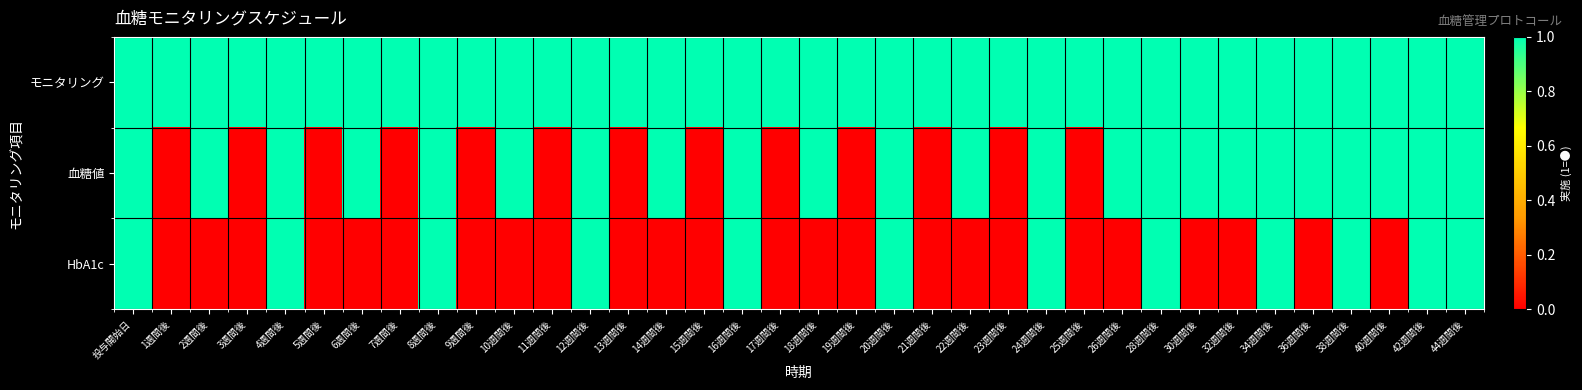

Reading right to left, extract all data points from this chart.

モニタリング: 44週間後=1	42週間後=1	40週間後=1	38週間後=1	36週間後=1	34週間後=1	32週間後=1	30週間後=1	28週間後=1	26週間後=1	25週間後=1	24週間後=1	23週間後=1	22週間後=1	21週間後=1	20週間後=1	19週間後=1	18週間後=1	17週間後=1	16週間後=1	15週間後=1	14週間後=1	13週間後=1	12週間後=1	11週間後=1	10週間後=1	9週間後=1	8週間後=1	7週間後=1	6週間後=1	5週間後=1	4週間後=1	3週間後=1	2週間後=1	1週間後=1	投与開始日=1
血糖値: 44週間後=1	42週間後=1	40週間後=1	38週間後=1	36週間後=1	34週間後=1	32週間後=1	30週間後=1	28週間後=1	26週間後=1	25週間後=0	24週間後=1	23週間後=0	22週間後=1	21週間後=0	20週間後=1	19週間後=0	18週間後=1	17週間後=0	16週間後=1	15週間後=0	14週間後=1	13週間後=0	12週間後=1	11週間後=0	10週間後=1	9週間後=0	8週間後=1	7週間後=0	6週間後=1	5週間後=0	4週間後=1	3週間後=0	2週間後=1	1週間後=0	投与開始日=1
HbA1c: 44週間後=1	42週間後=1	40週間後=0	38週間後=1	36週間後=0	34週間後=1	32週間後=0	30週間後=0	28週間後=1	26週間後=0	25週間後=0	24週間後=1	23週間後=0	22週間後=0	21週間後=0	20週間後=1	19週間後=0	18週間後=0	17週間後=0	16週間後=1	15週間後=0	14週間後=0	13週間後=0	12週間後=1	11週間後=0	10週間後=0	9週間後=0	8週間後=1	7週間後=0	6週間後=0	5週間後=0	4週間後=1	3週間後=0	2週間後=0	1週間後=0	投与開始日=1